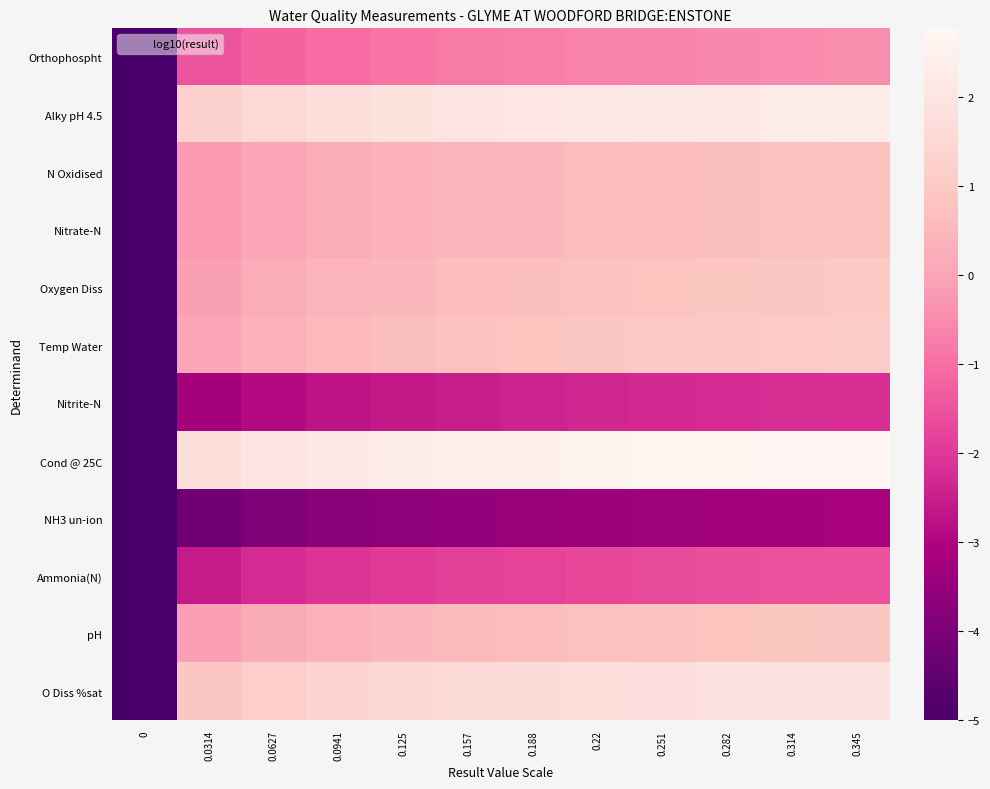

What is the spread (max minus min) of values at 0.0941?

5.9